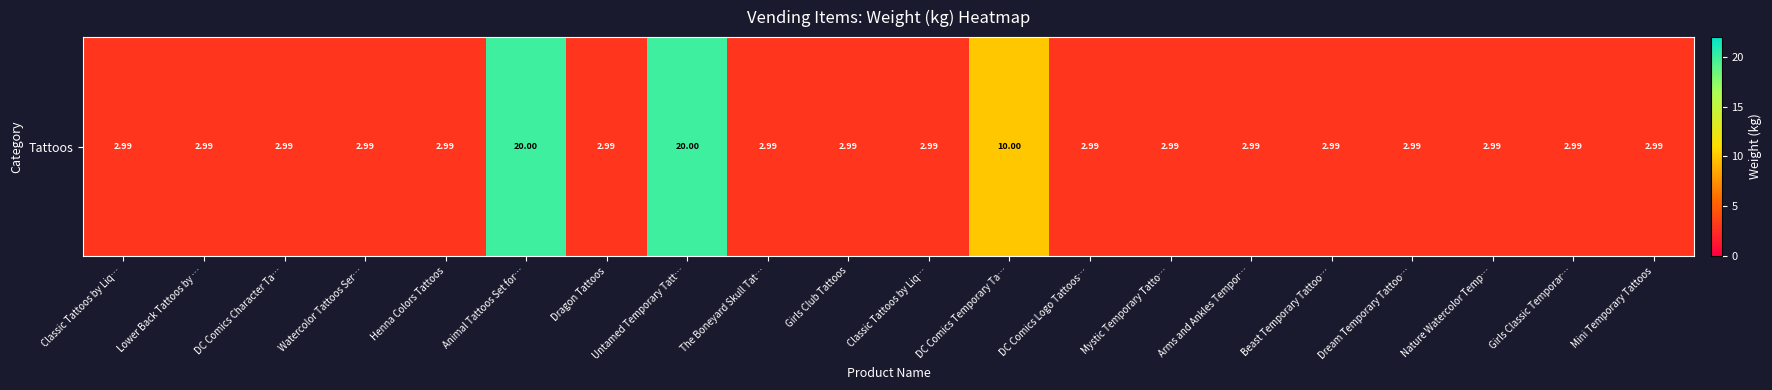

What is the sum of all values?

100.9